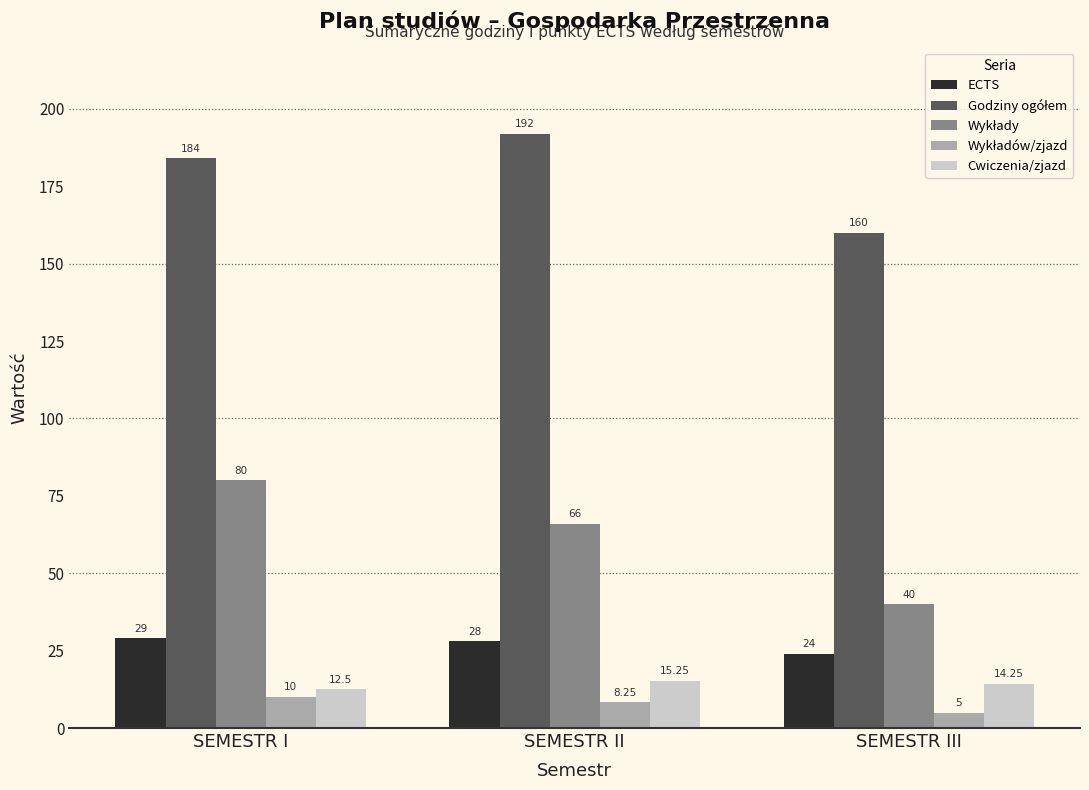

At how many categories does at least one series exceed 54?

3